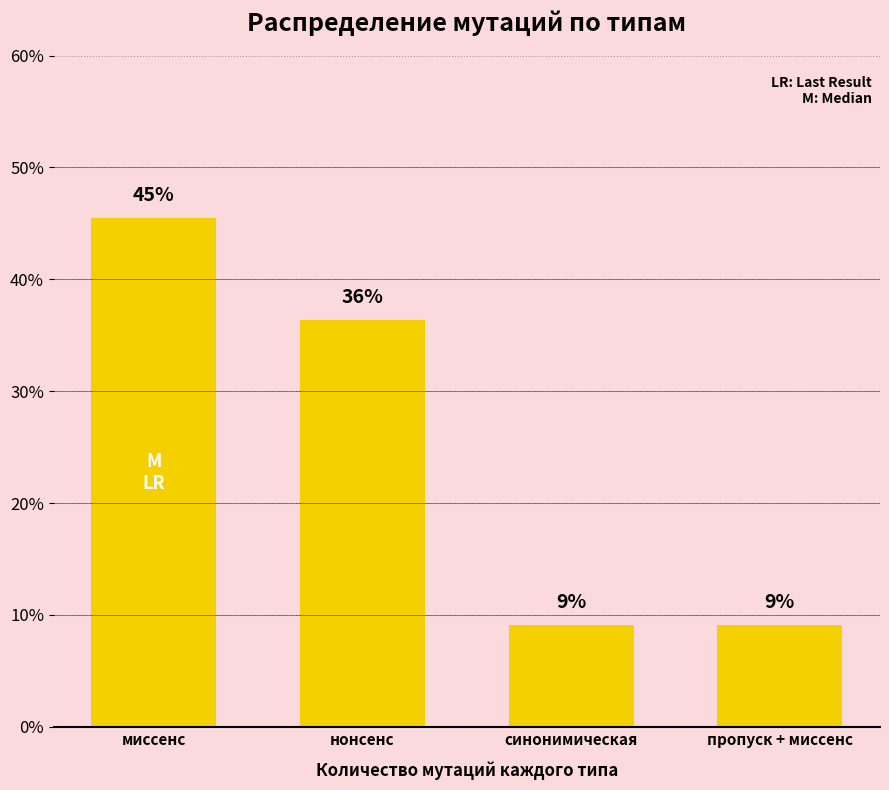

Are the bars horizontal?

No